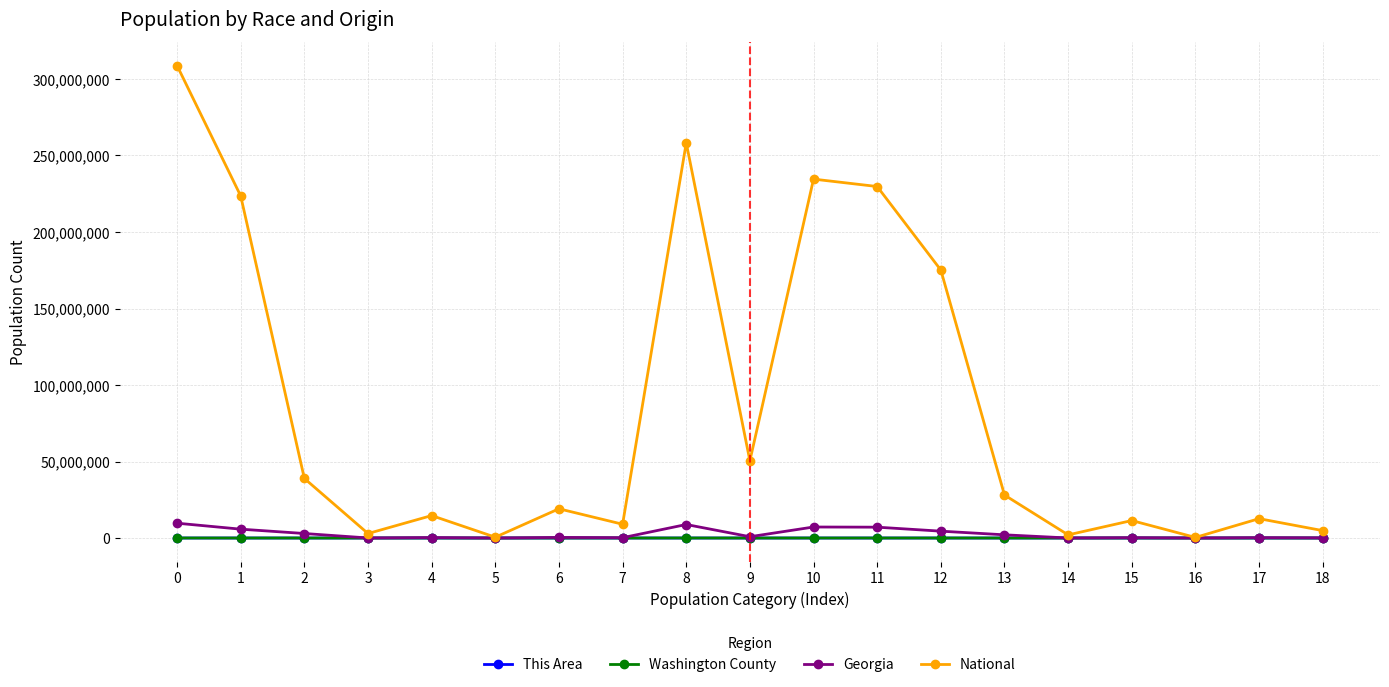

Which series has the widest spread of values?

National